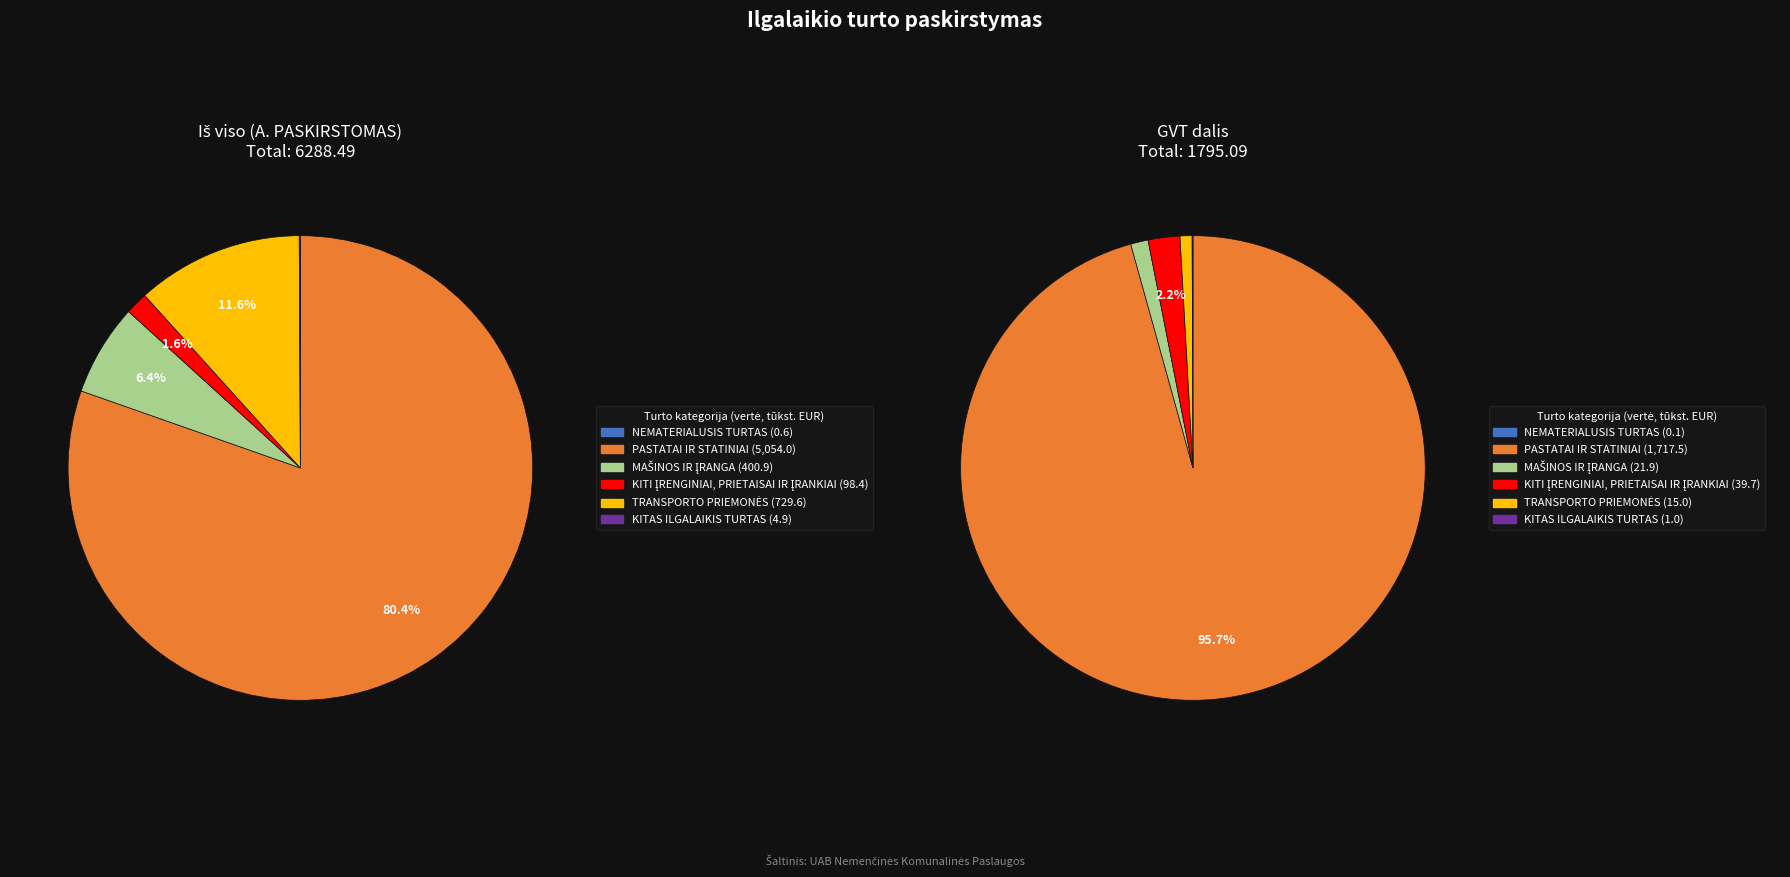

Count the number of slices in the pie.

6